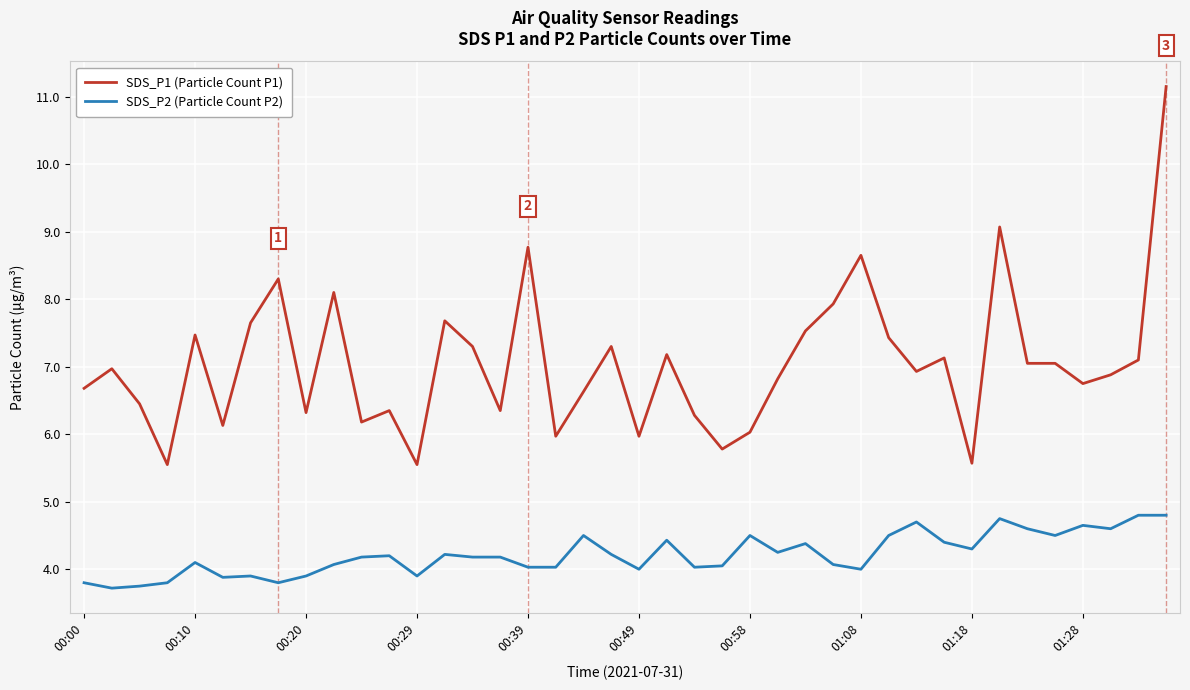

Rank the series by their average value, from highest to lowest.

SDS_P1 (Particle Count P1), SDS_P2 (Particle Count P2)